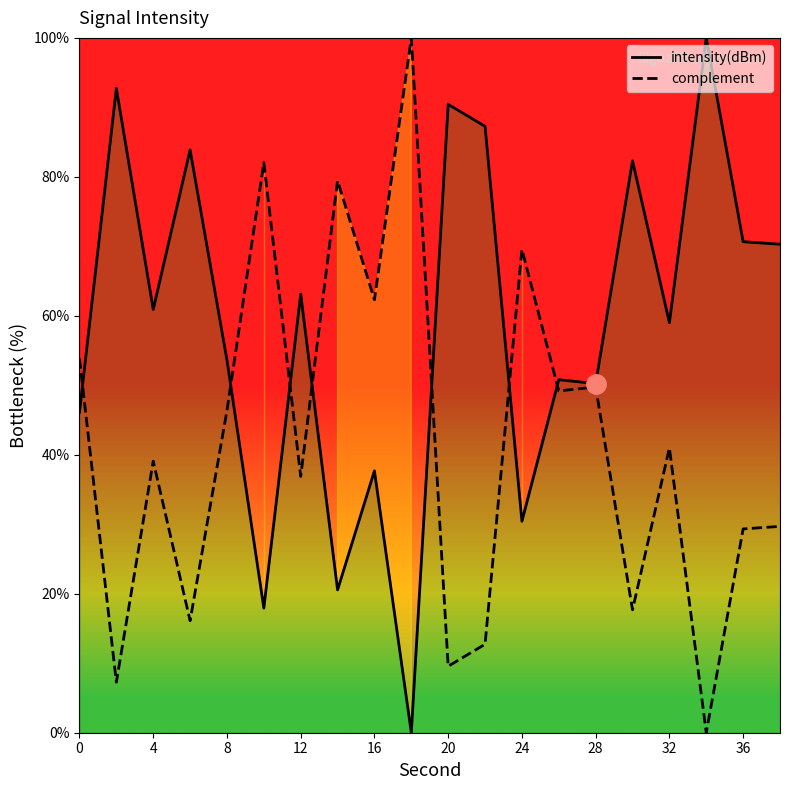

The intensity(dBm) series shows 59.0 at 32. True or false?

True